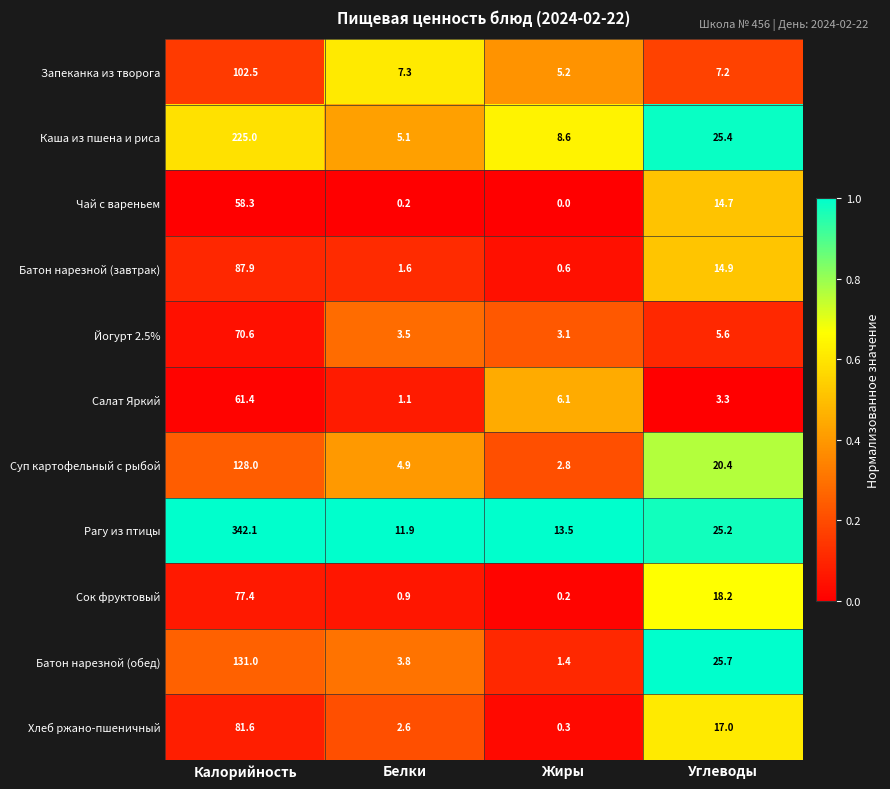

Read the Батон нарезной (завтрак) value at Белки.

1.6